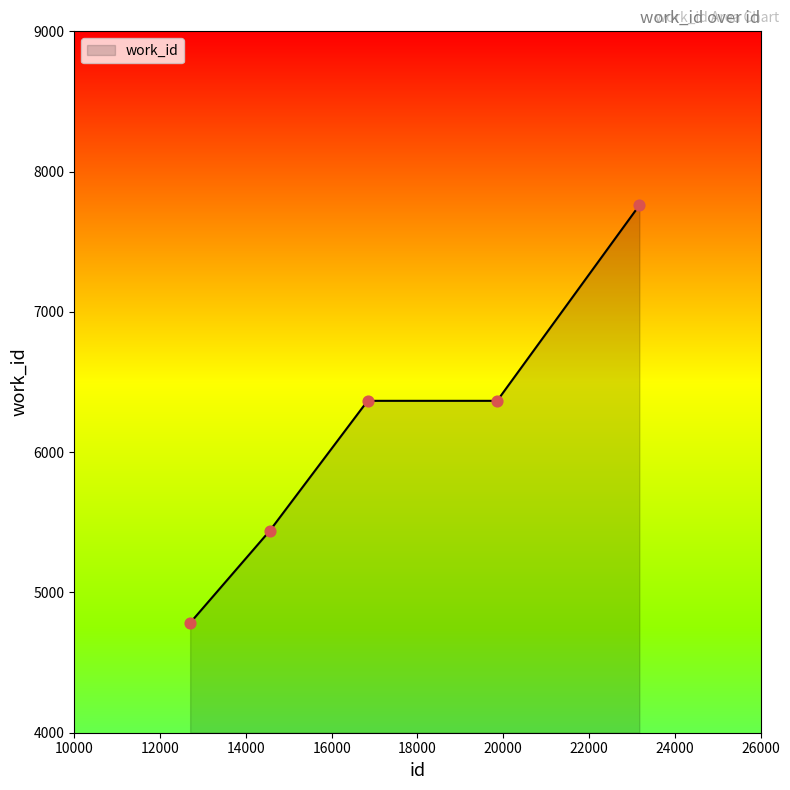

True or false: the data has more than 2 interior local peaks.

False